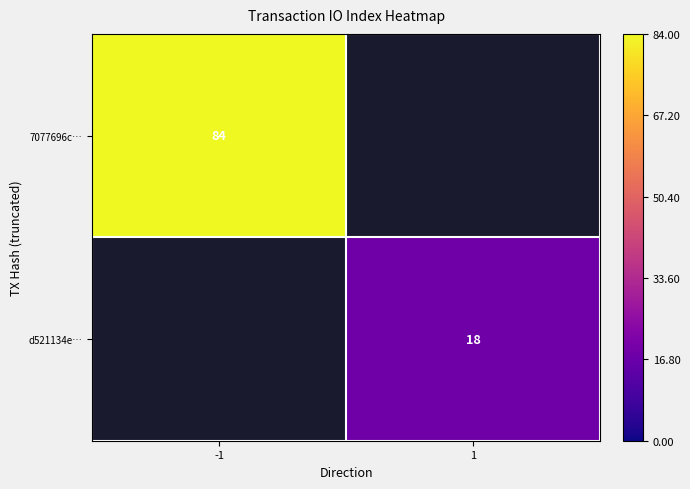

True or false: d521134e… has a value of 31 at 1.

False